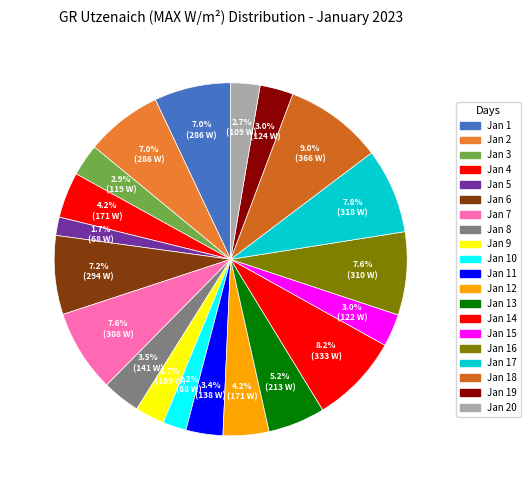

What percentage do Jan 13 and Jan 6 together represent?

12.5%